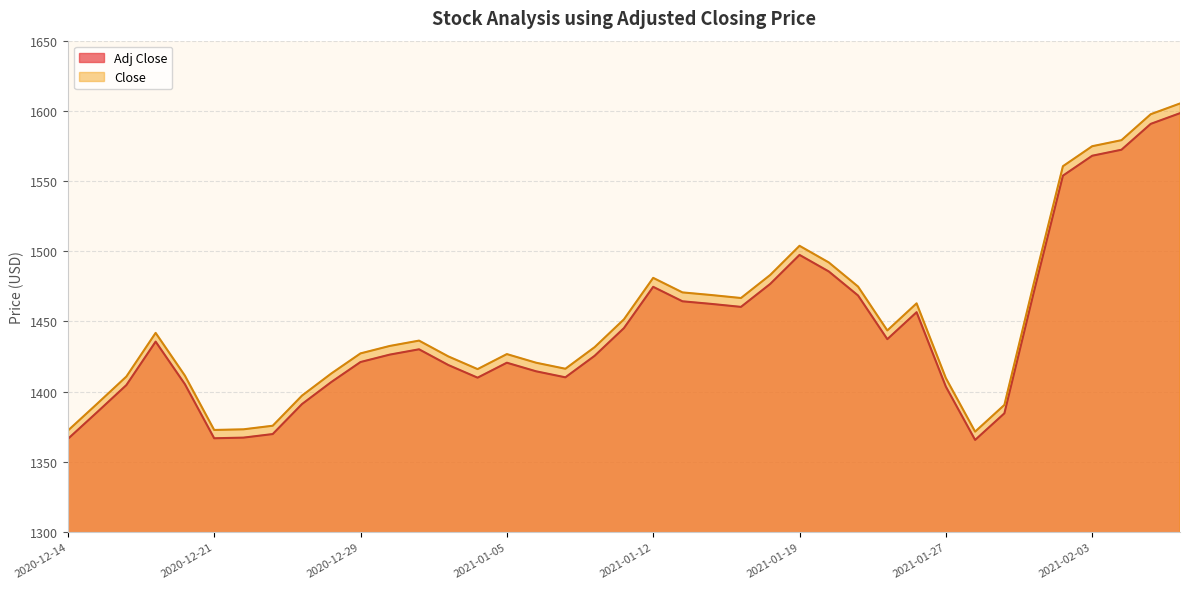

What is the average value of the Adj Close series?

1443.9